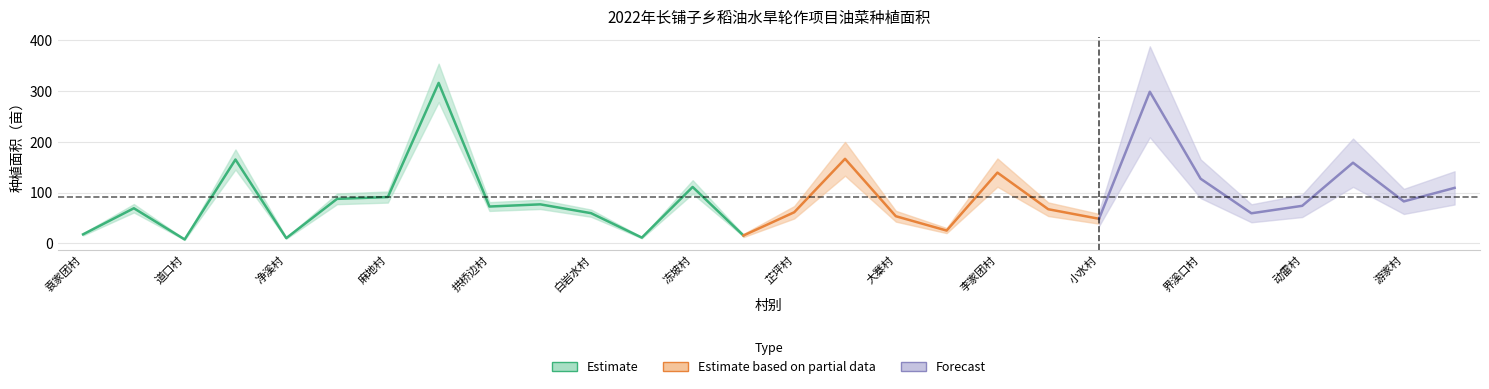

Reading left to right, extract all data points from this chart.

17.6	69.0	7.5	165.1	10.1	87.5	91.1	316.2	72.4	76.7	59.3	11.1	111.0	15.3	61.1	166.5	53.3	25.0	139.3	67.1	48.2	298.7	127.2	59.1	73.8	158.8	82.5	109.2